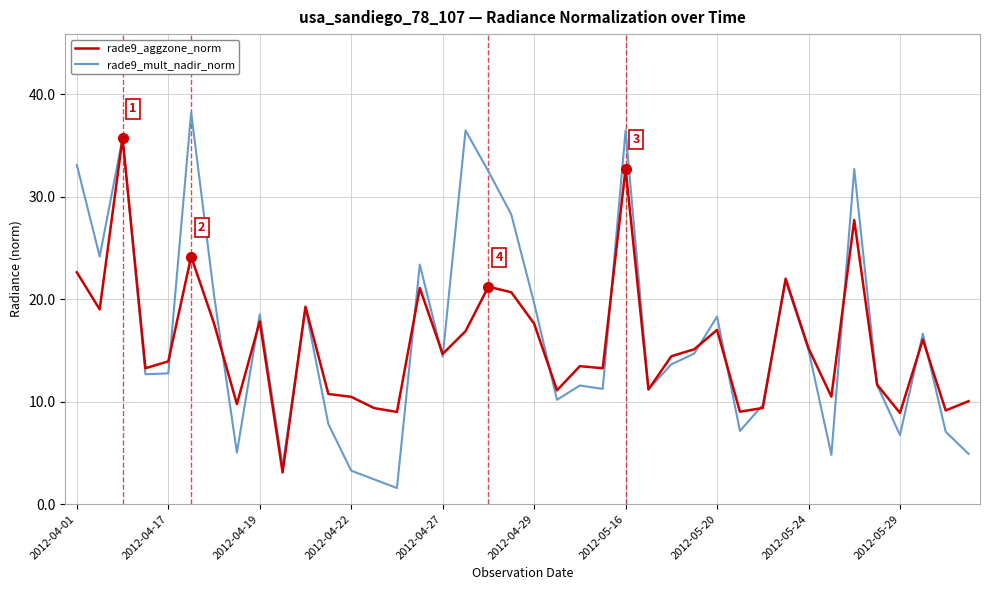

Is this an area chart (filled region under the line)?

No